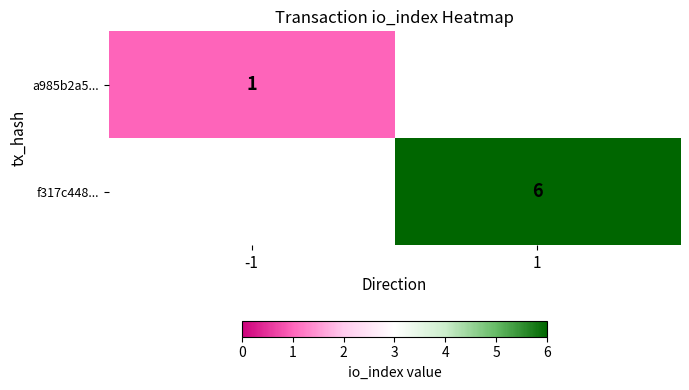

Is the value of a985b2a5... at -1 greater than the value of f317c448... at 1?

No